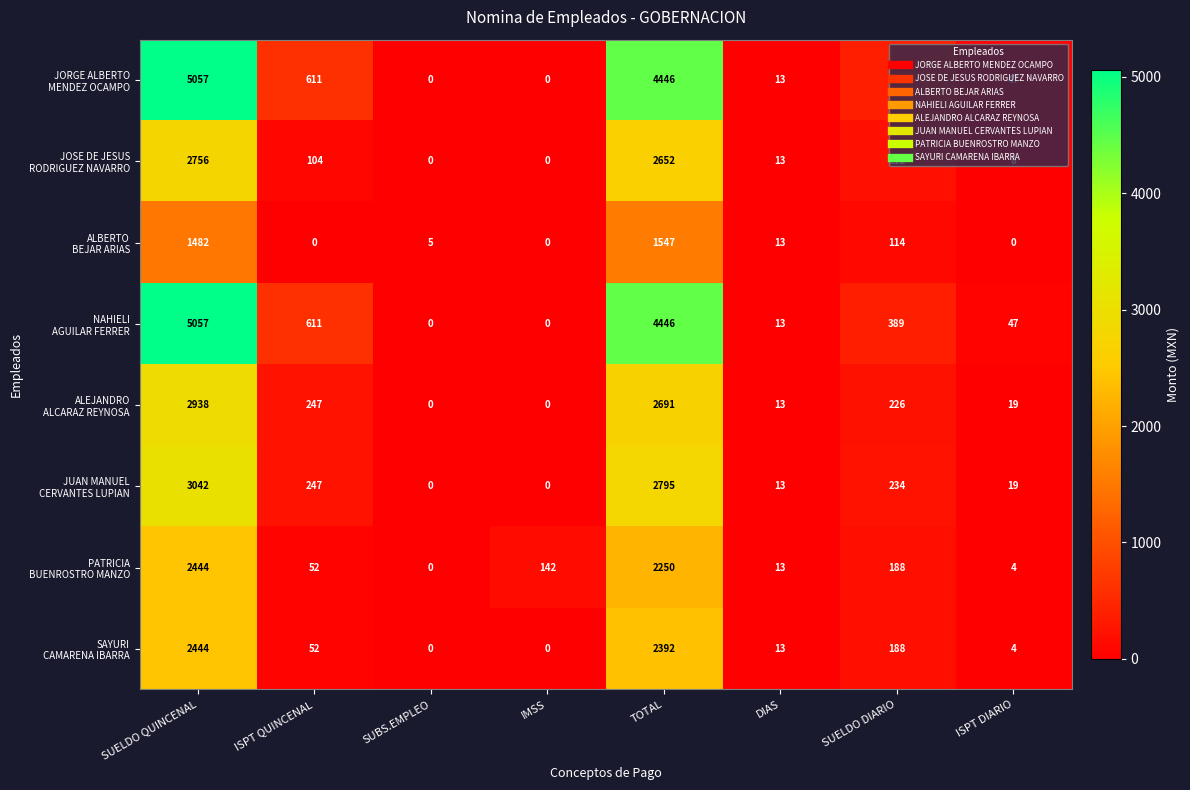

At which category is the sum across all series the highest?

SUELDO QUINCENAL